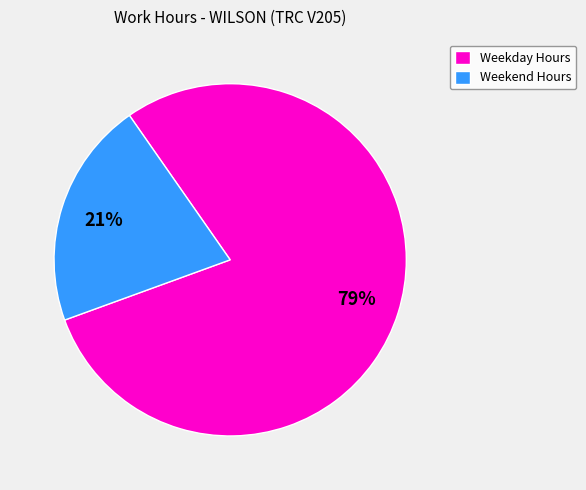

Is the sum of Weekday Hours and Weekend Hours greater than half?

Yes